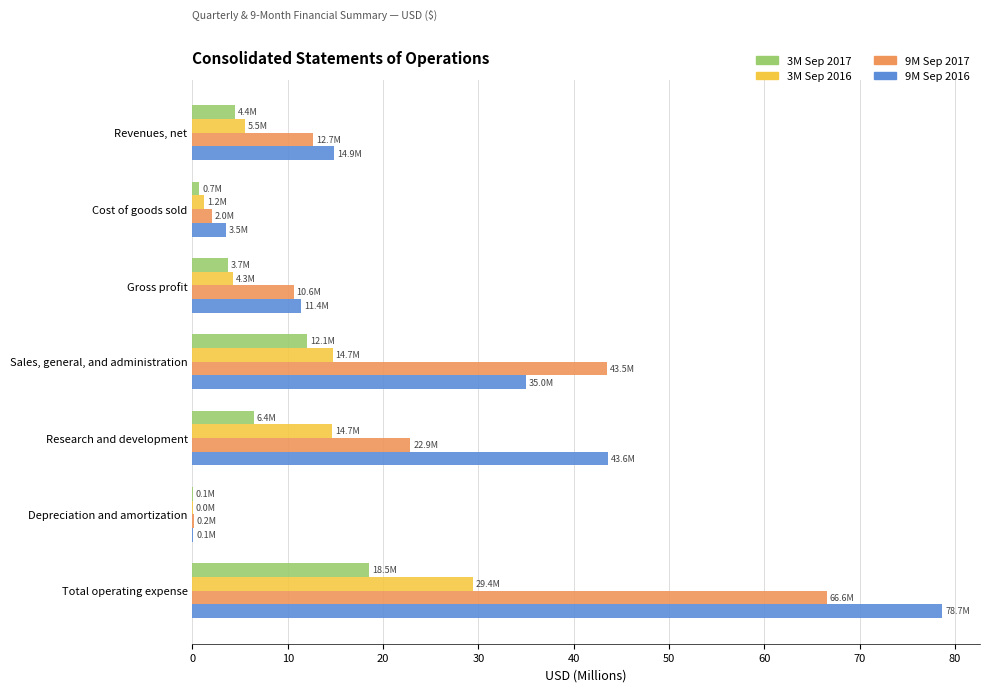

Which series changed the most between Revenues, net and Research and development?

9M Sep 2016